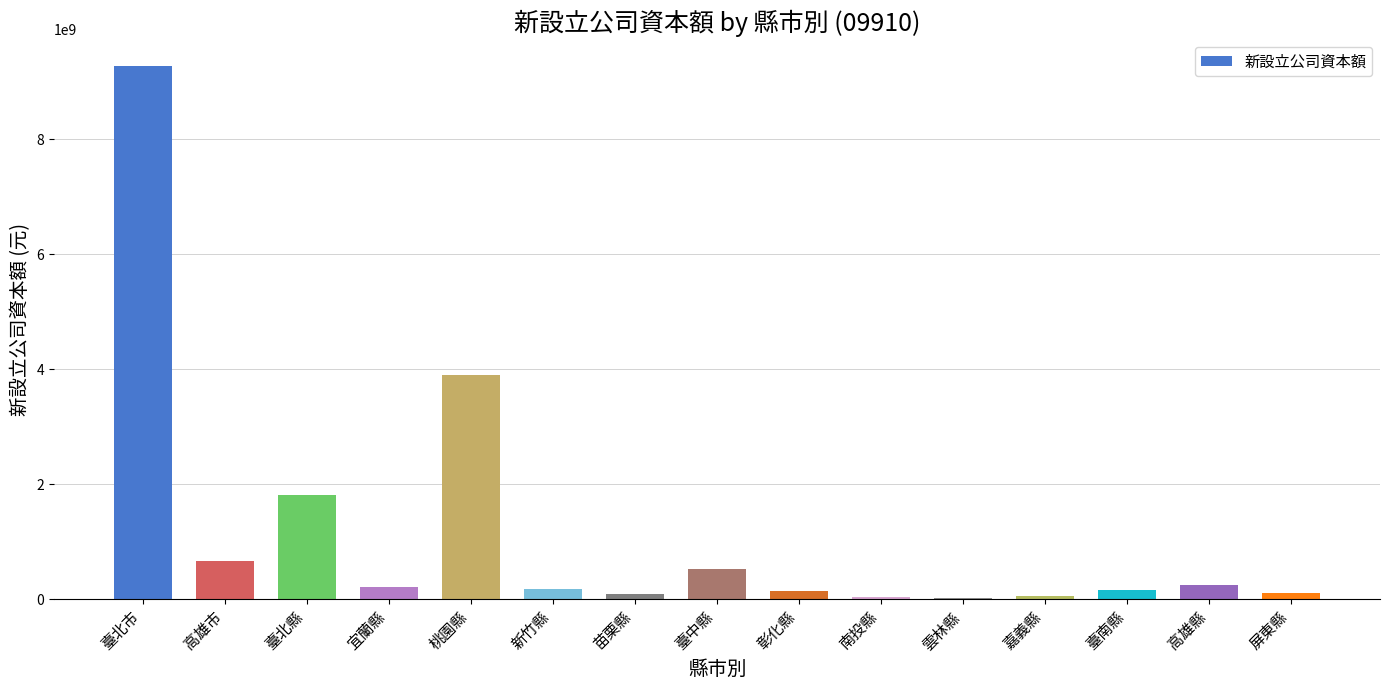

What is the smallest value displayed?

31101000